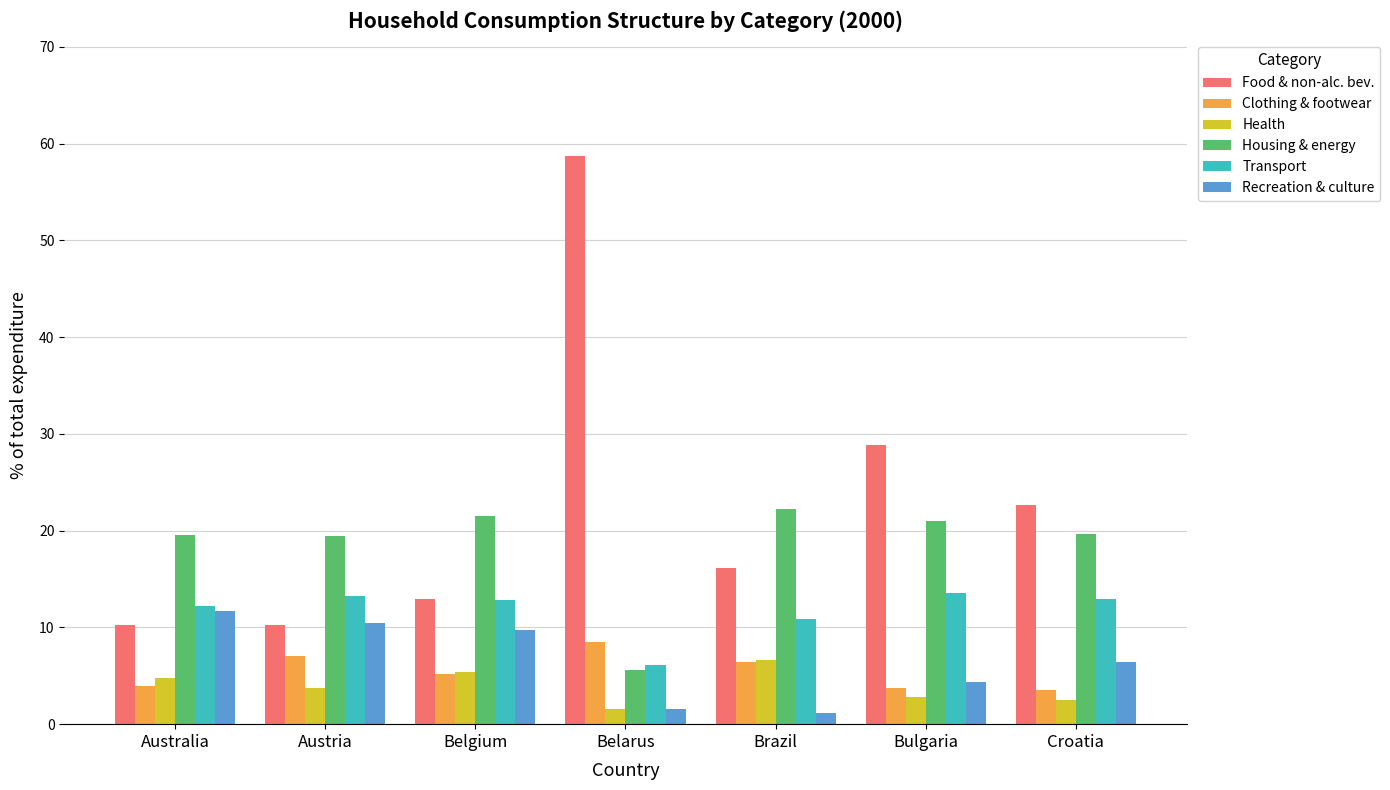

The value of Food & non-alc. bev. at Bulgaria is 37.6. True or false?

False